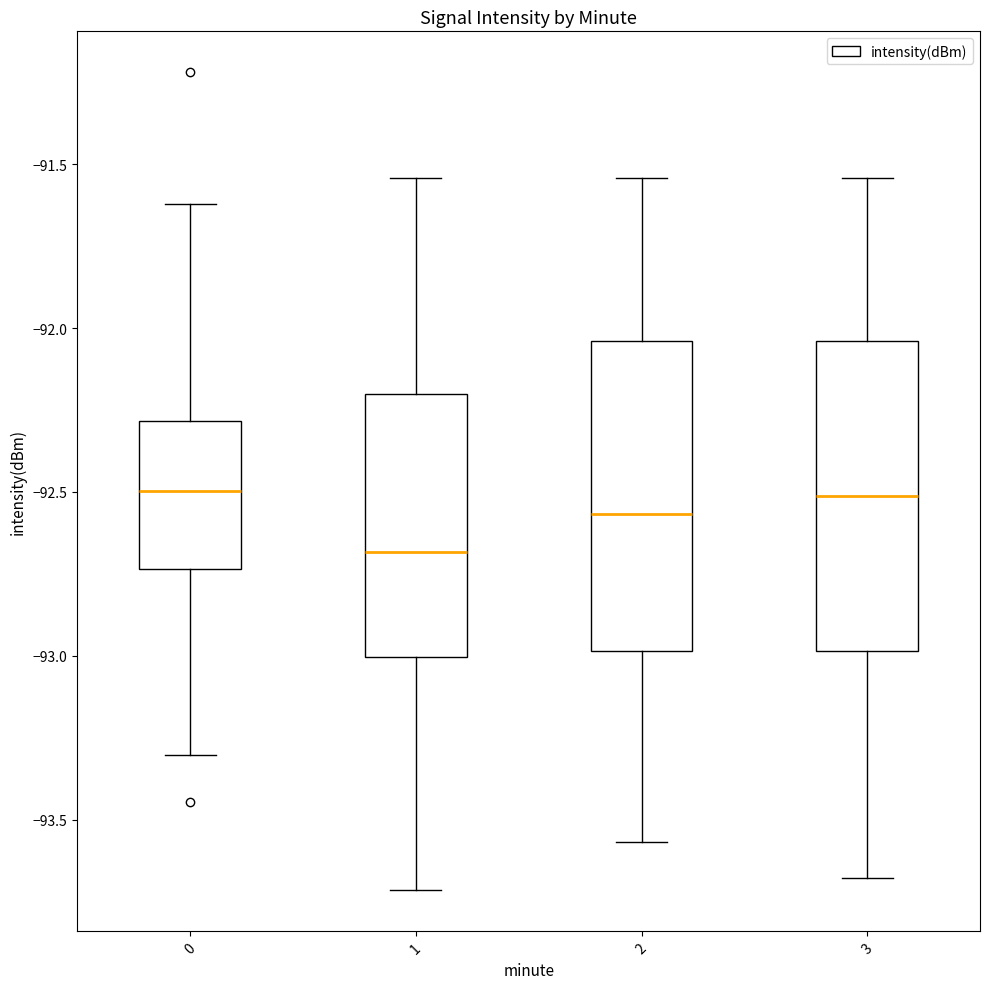

Reading left to right, read every box against the y-axis: the position of its median line, the range the box covers, and the ends of its whiskers. The values are not printed on the chart, so give them approximately, as read against the axis.

0: median -92.50, box -92.75 to -92.30, whiskers -93.30 to -91.60
1: median -92.70, box -93.00 to -92.20, whiskers -93.70 to -91.55
2: median -92.55, box -93.00 to -92.05, whiskers -93.55 to -91.55
3: median -92.50, box -93.00 to -92.05, whiskers -93.70 to -91.55